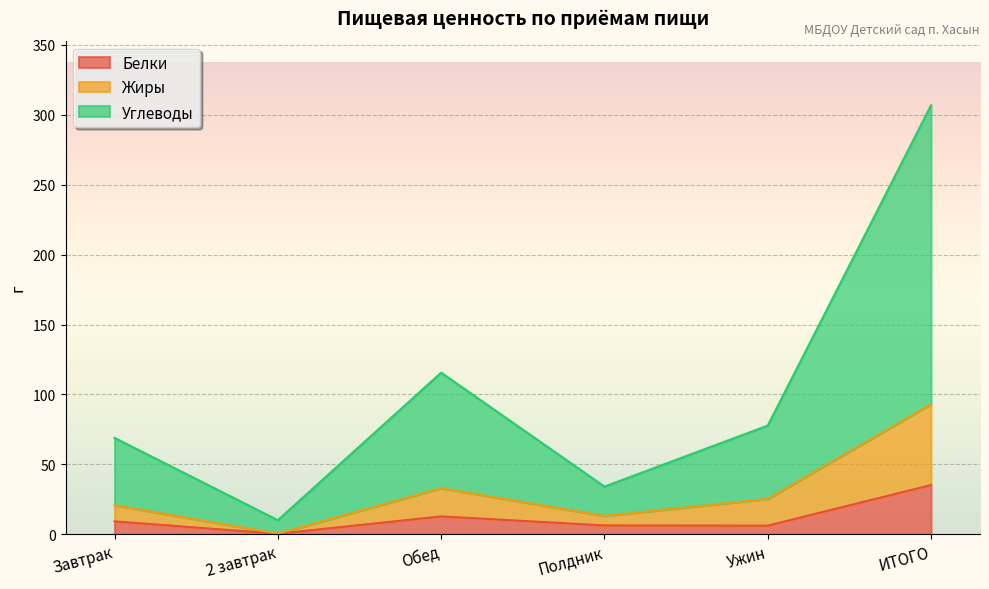

Reading right to left, what are all the values shown in this chart?

Белки: ИТОГО=35.3	Ужин=6.2	Полдник=6.4	Обед=12.8	2 завтрак=0.5	Завтрак=9.3
Жиры: ИТОГО=93.2	Ужин=25.4	Полдник=13.2	Обед=33.1	2 завтрак=0.6	Завтрак=20.9
Углеводы: ИТОГО=306.7	Ужин=77.8	Полдник=34.2	Обед=115.6	2 завтрак=10.2	Завтрак=69.0